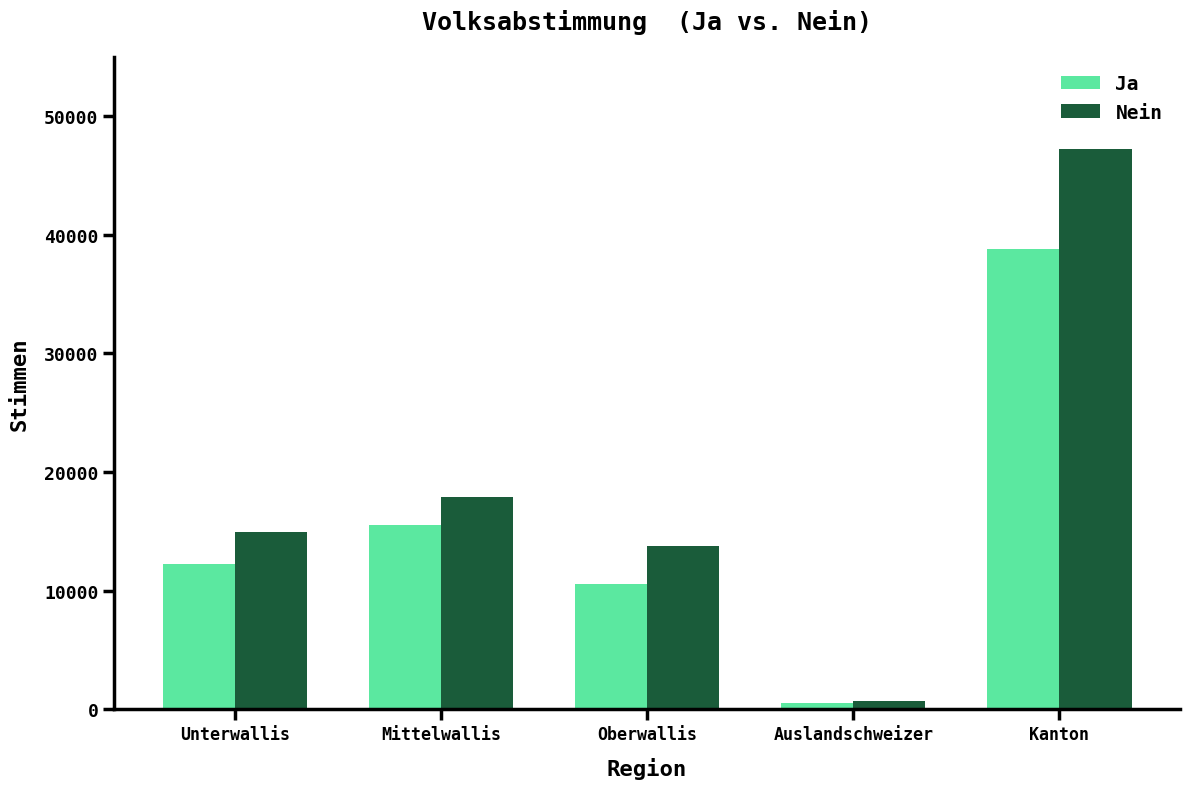

What is the sum of the Nein values at Auslandschweizer and Mittelwallis?

18519